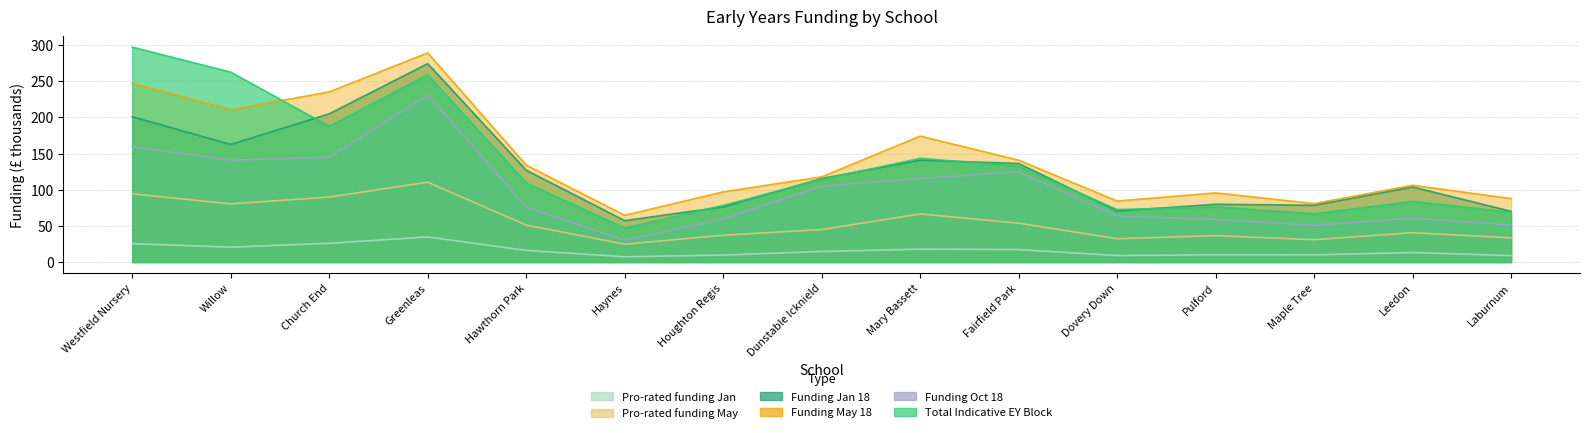

What is the approximate value of Funding May 18 at Laburnum?

33.5